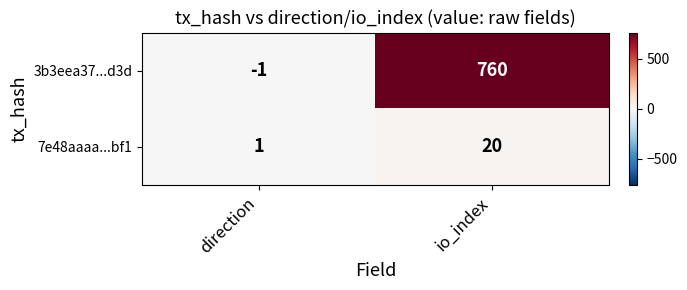

At which label is 7e48aaaa...bf1 closest to 10?

direction